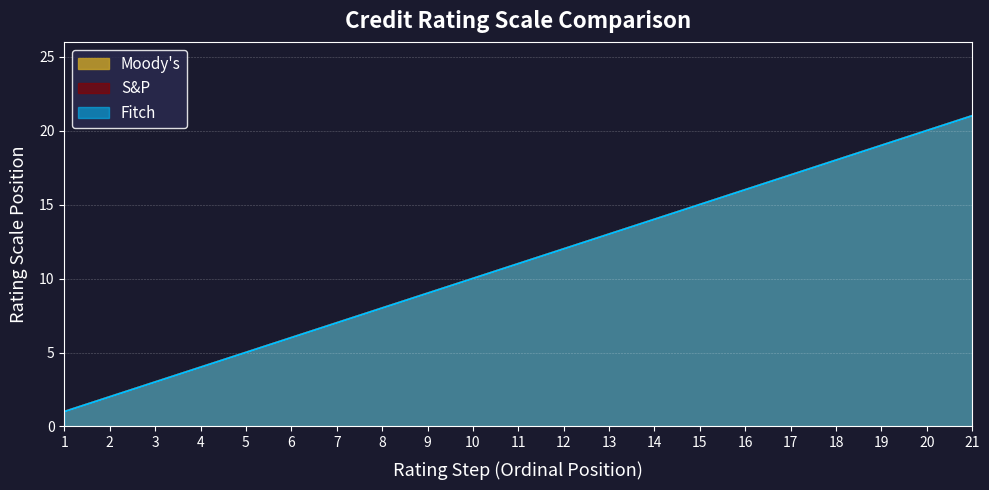

True or false: S&P and Moody's intersect in this chart.

False